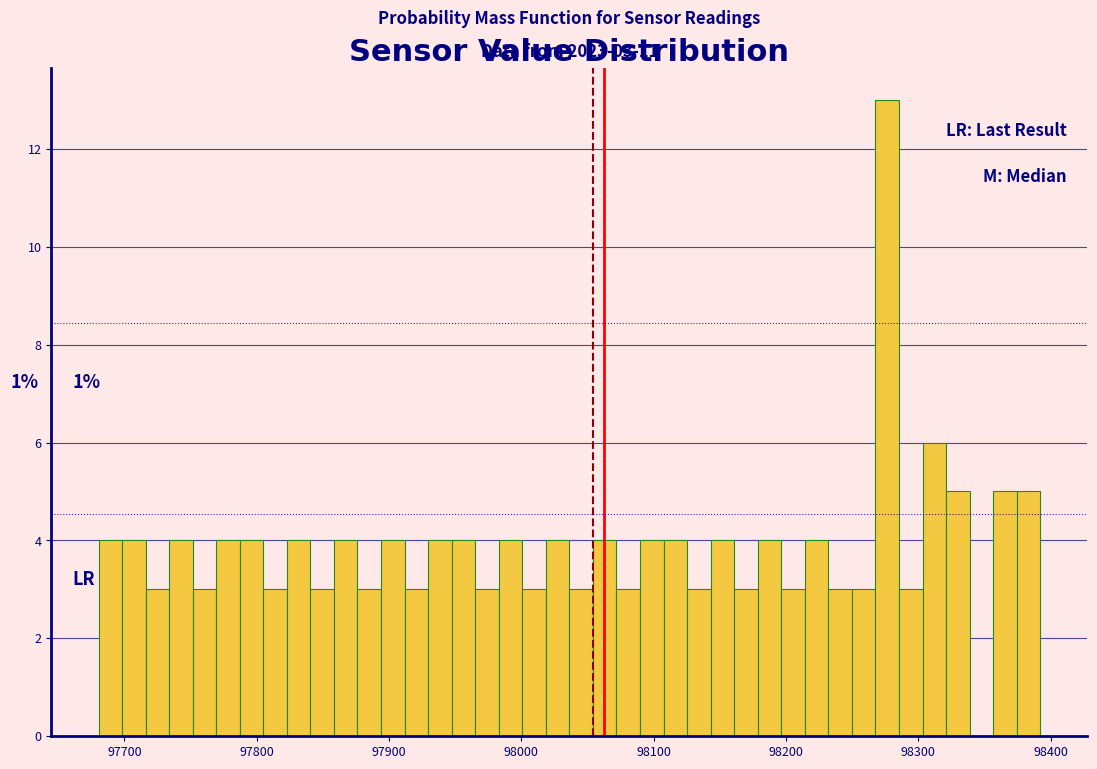

Around what value on the x-axis is the tallest bar? Give the approximate position of its centre, as read against the axis.

98280